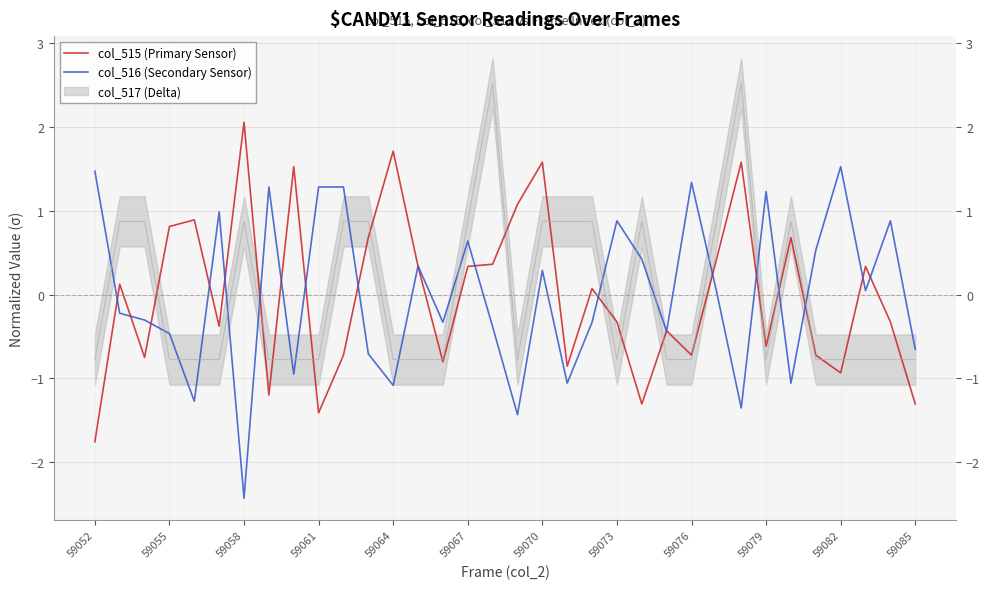

List the series in order of their peak value, highest first.

col_515 (Primary Sensor), col_516 (Secondary Sensor)